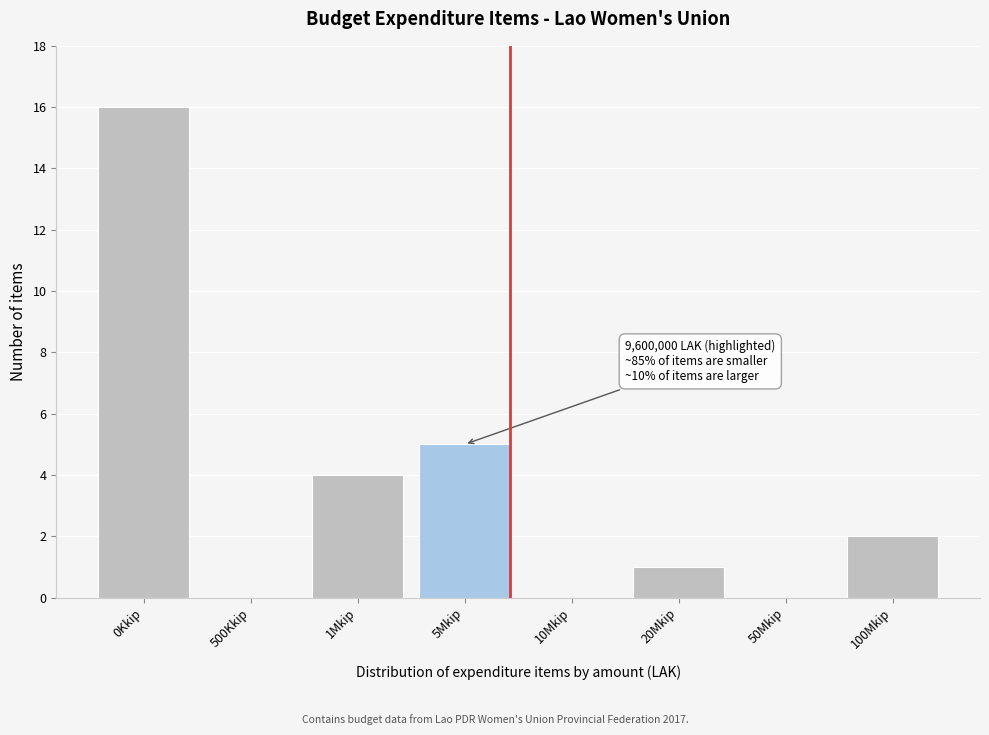

Reading left to right, transcribe all the data shown in this chart.

0Kkip=16	500Kkip=0	1Mkip=4	5Mkip=5	10Mkip=0	20Mkip=1	50Mkip=0	100Mkip=2